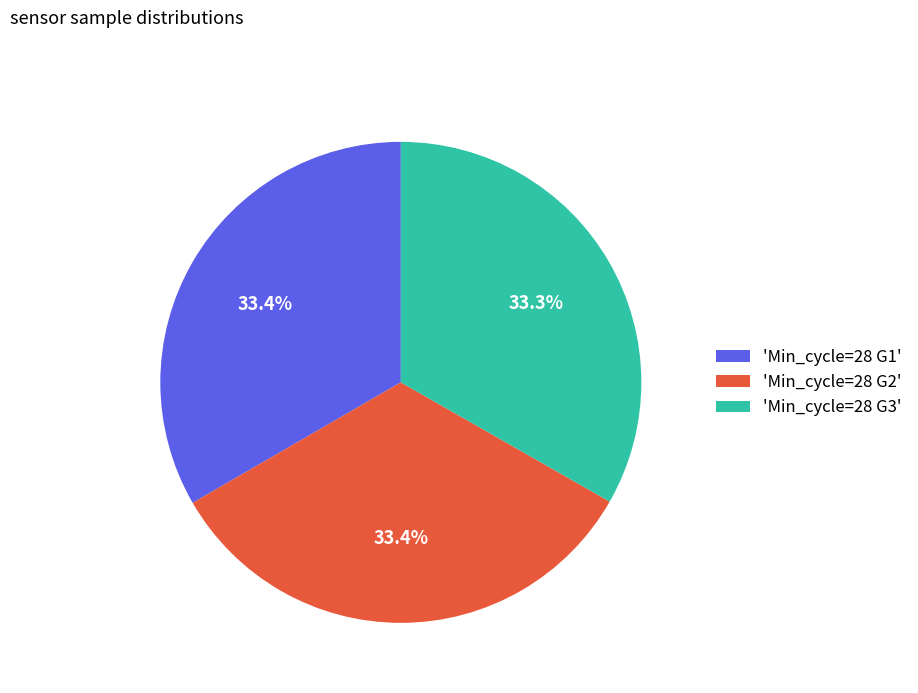

Count the number of slices in the pie.

3